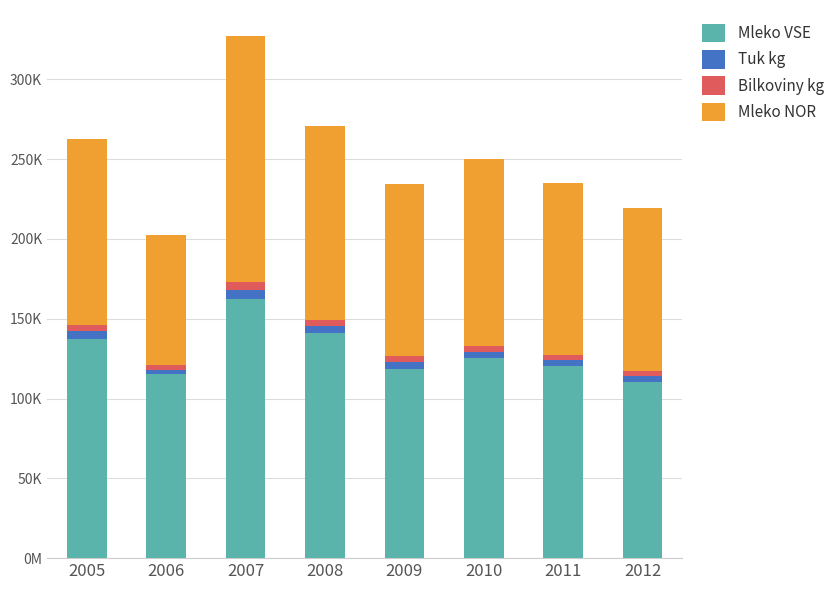

Does the chart contain stacked bars?

Yes